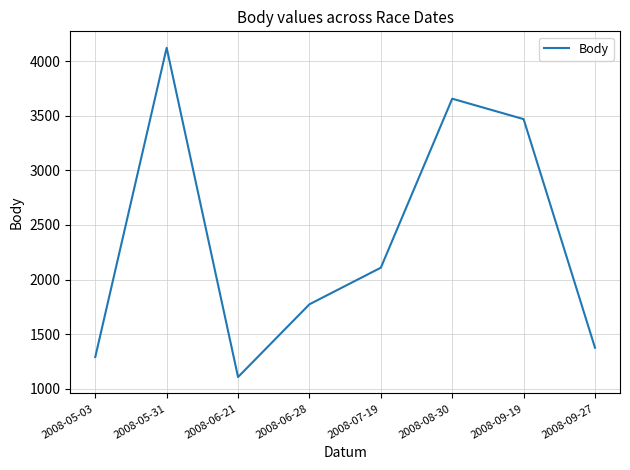

What is the sum of all values?

18905